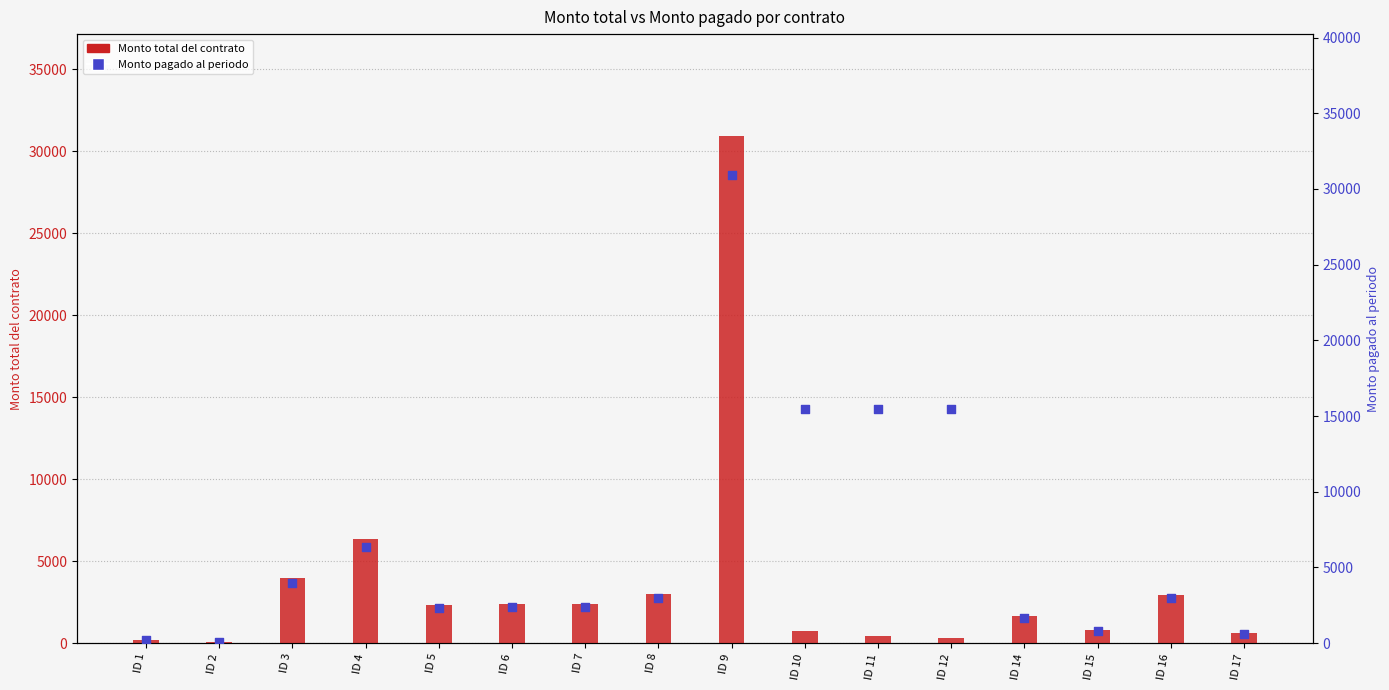

What are all the series names shown in the legend?

Monto total del contrato, Monto pagado al periodo